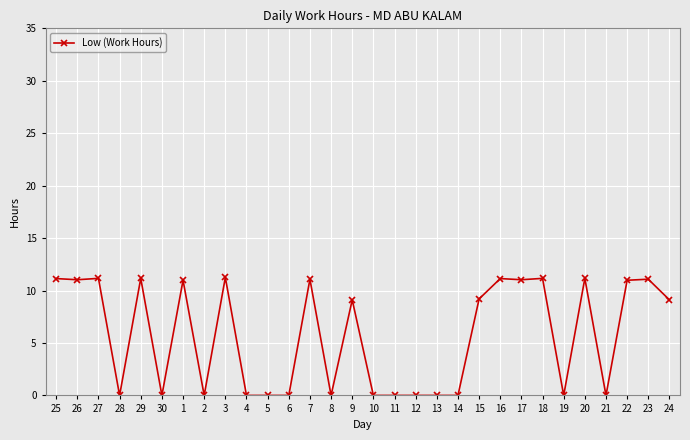

Is it true that the value at 15 is 6.2?

False